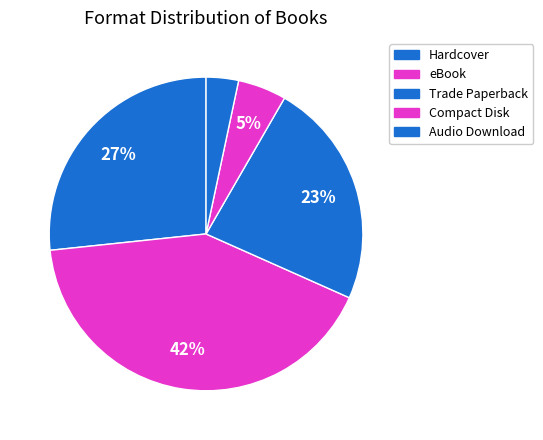

Does any single category account for the majority?

No